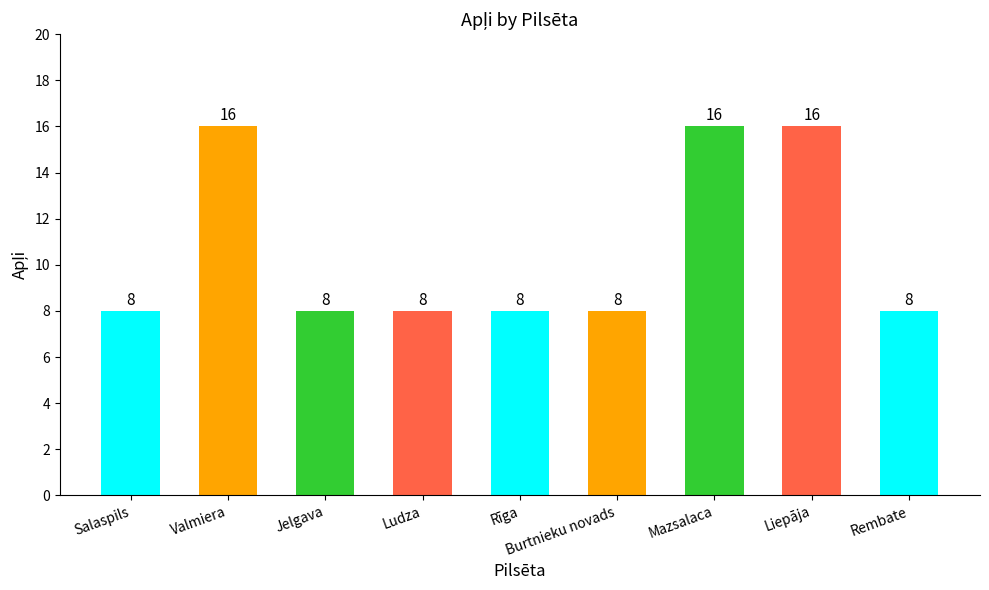

What is the average value?

11